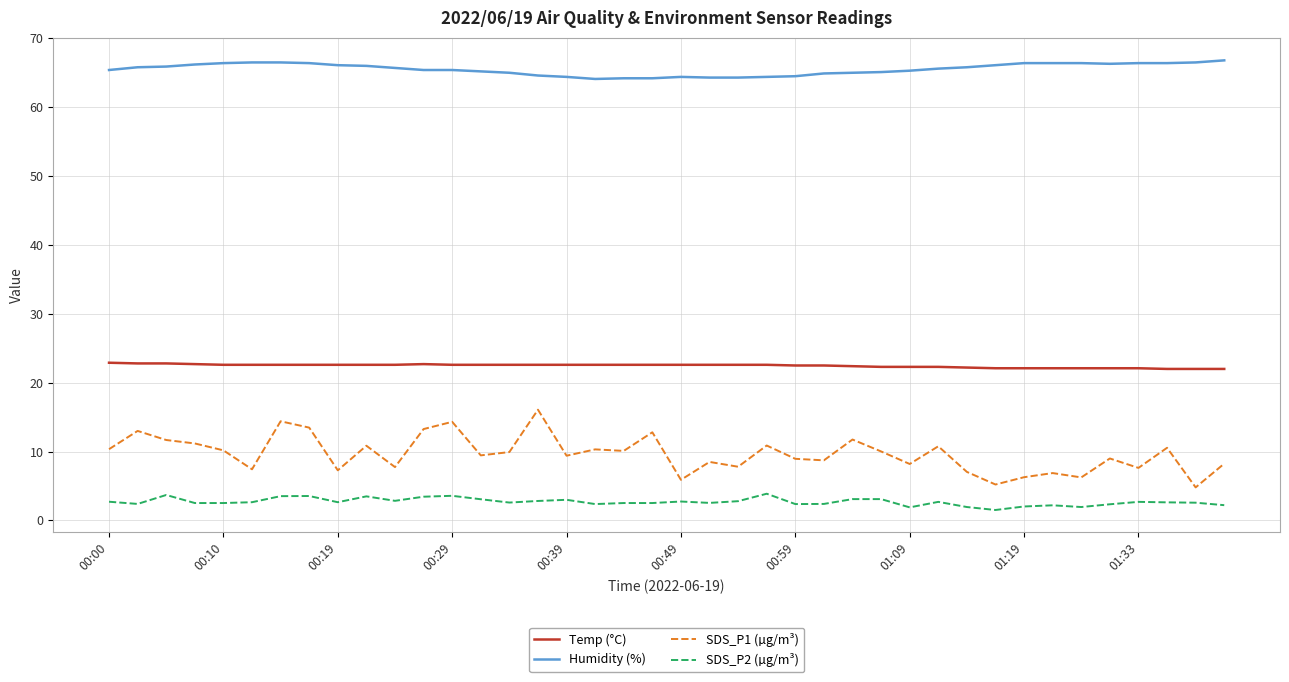

Rank the series by their maximum value, from lowest to highest.

SDS_P2 (µg/m³), SDS_P1 (µg/m³), Temp (°C), Humidity (%)